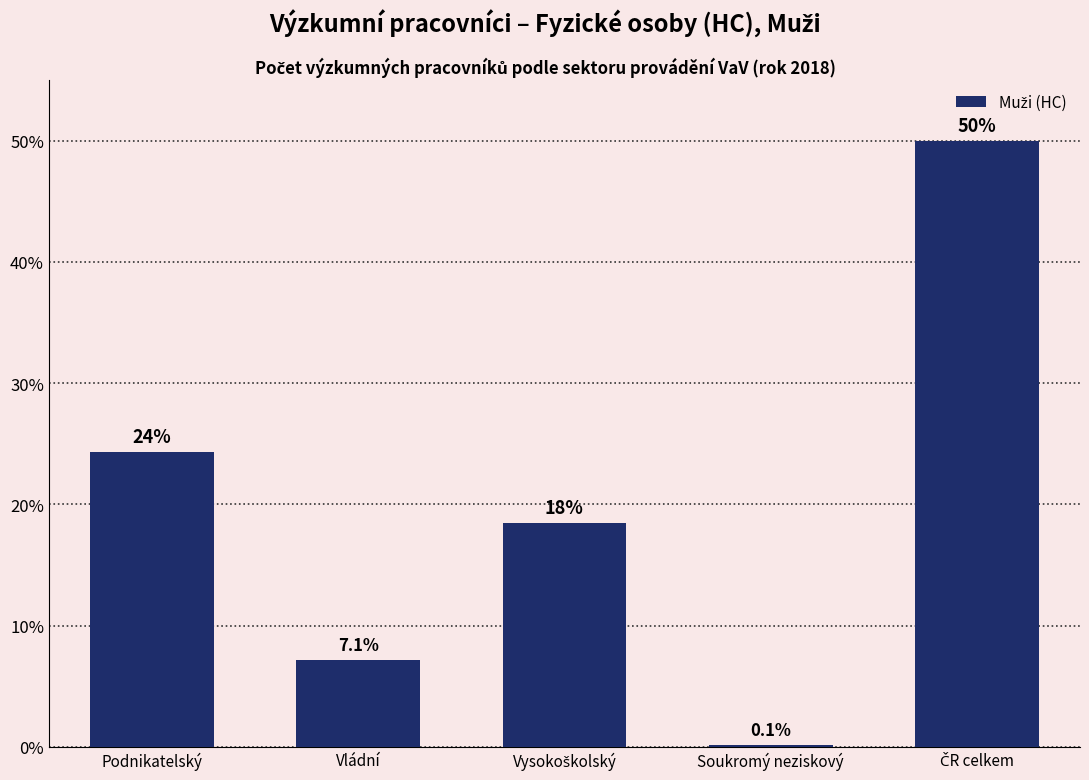

At which label is the value closest to 25?

Podnikatelský